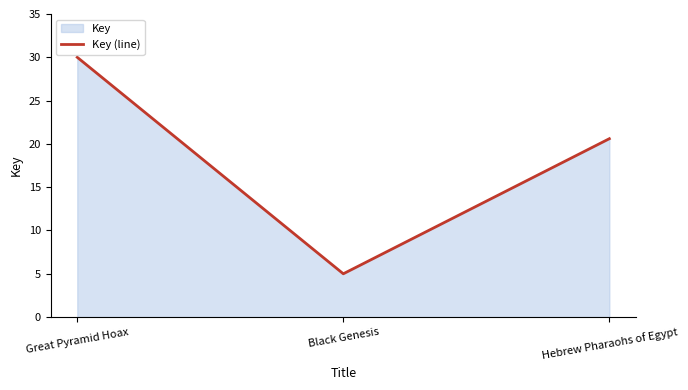

Does the chart have visible grid lines?

No